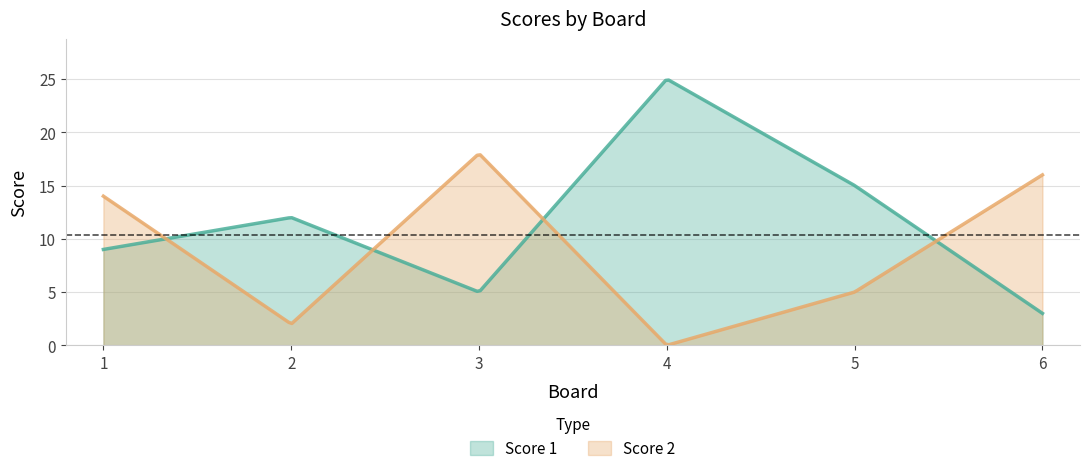

What is the difference between the highest and lowest values at 4?

25